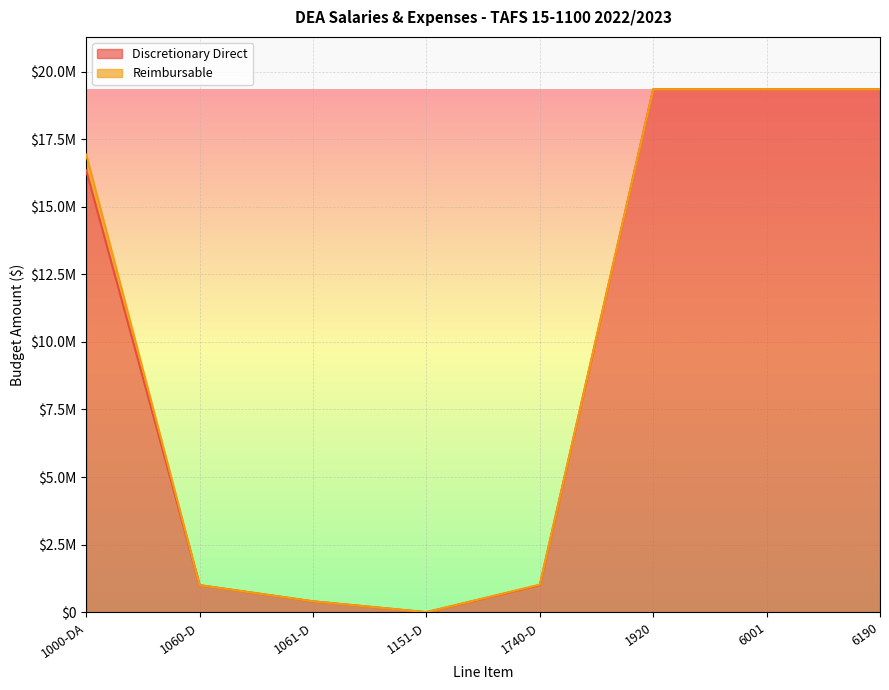

Reading left to right, list all the values displayed in this chart.

16345272	1000000	401000	0	1000000	19352047	19352047	19352047